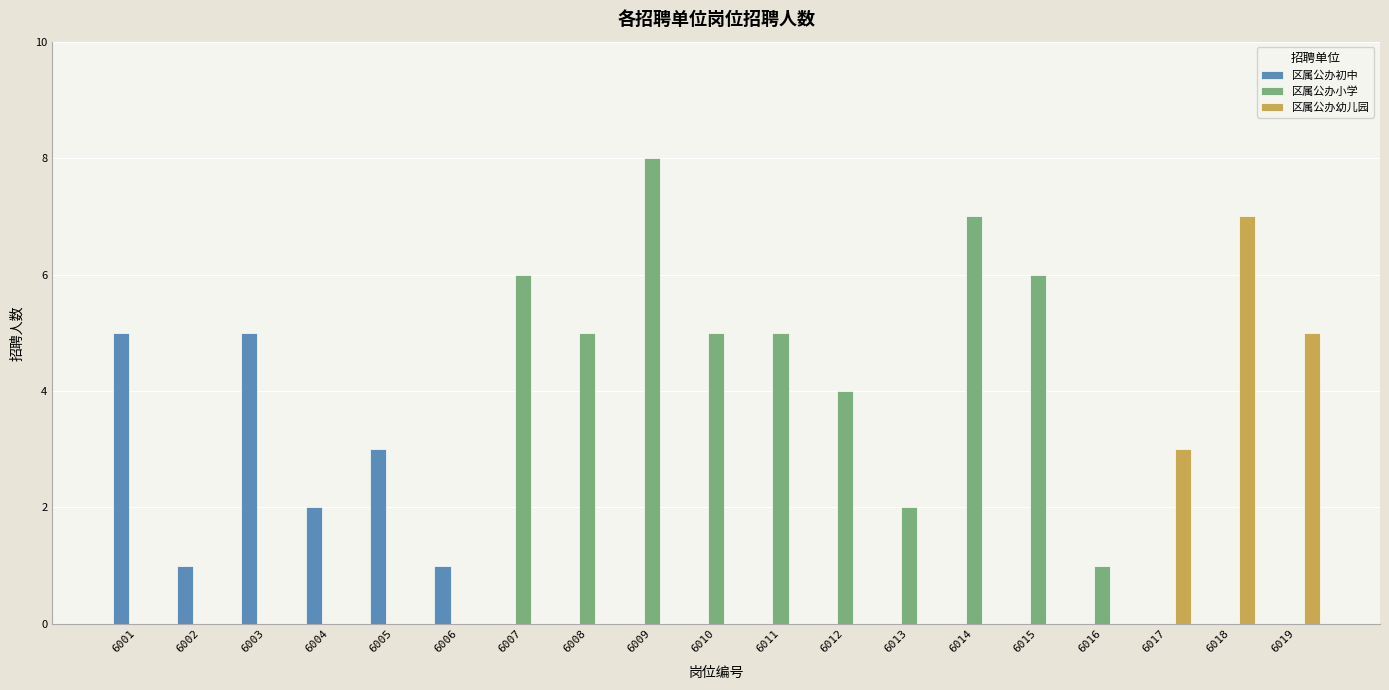

At which label does 区属公办小学 reach its peak?

6009